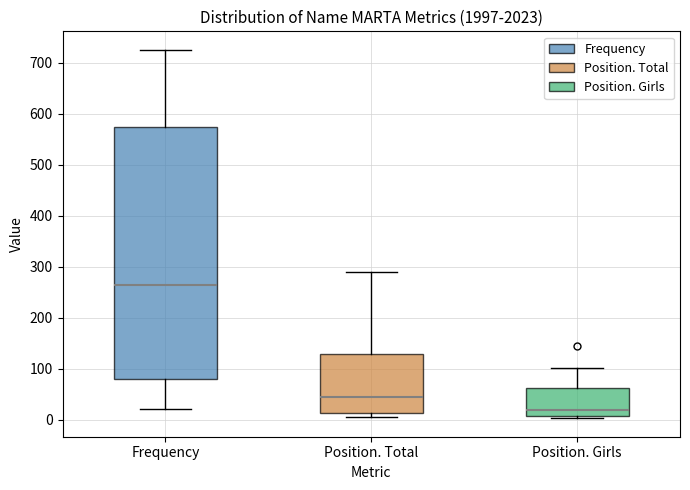

Which box is the tallest, from its lower edge to its upper edge?

Frequency